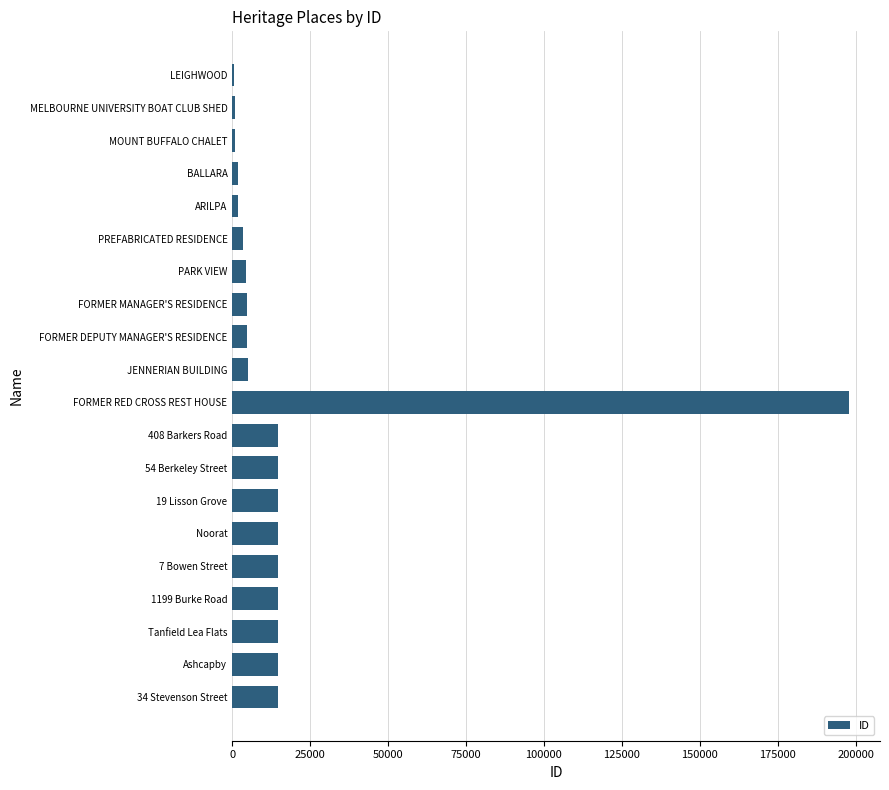

Read the value at Noorat.

14581